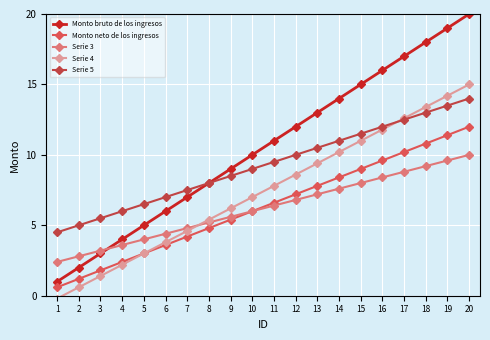

Which series has the largest range (max minus min)?

Monto bruto de los ingresos